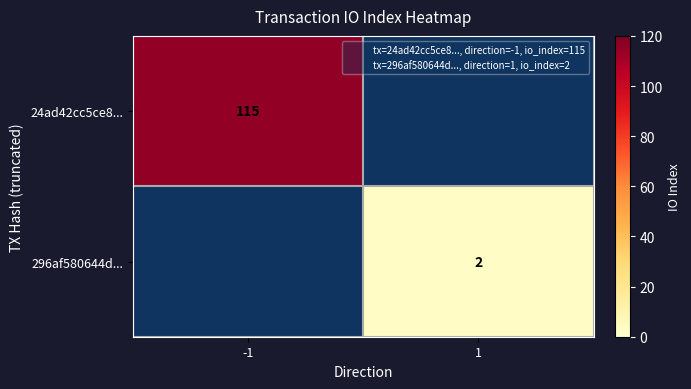

Rank the categories by 24ad42cc5ce8... value from lowest to highest.

-1, 1